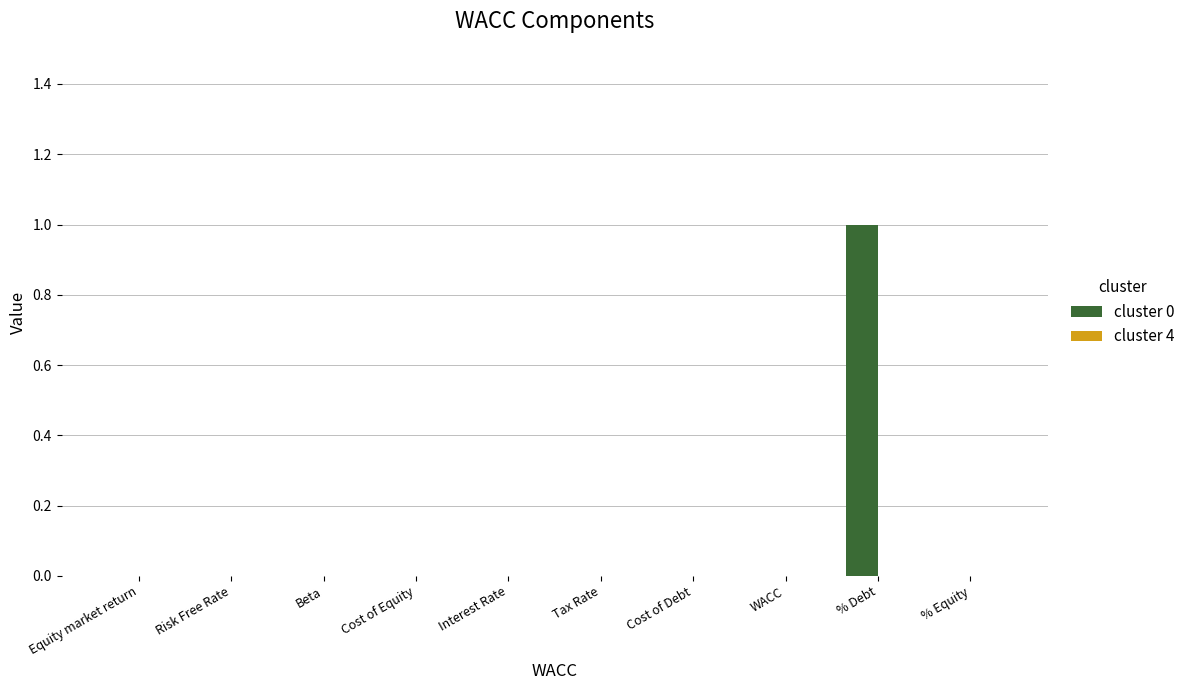

What is the change in value from Cost of Debt to % Debt?

+1